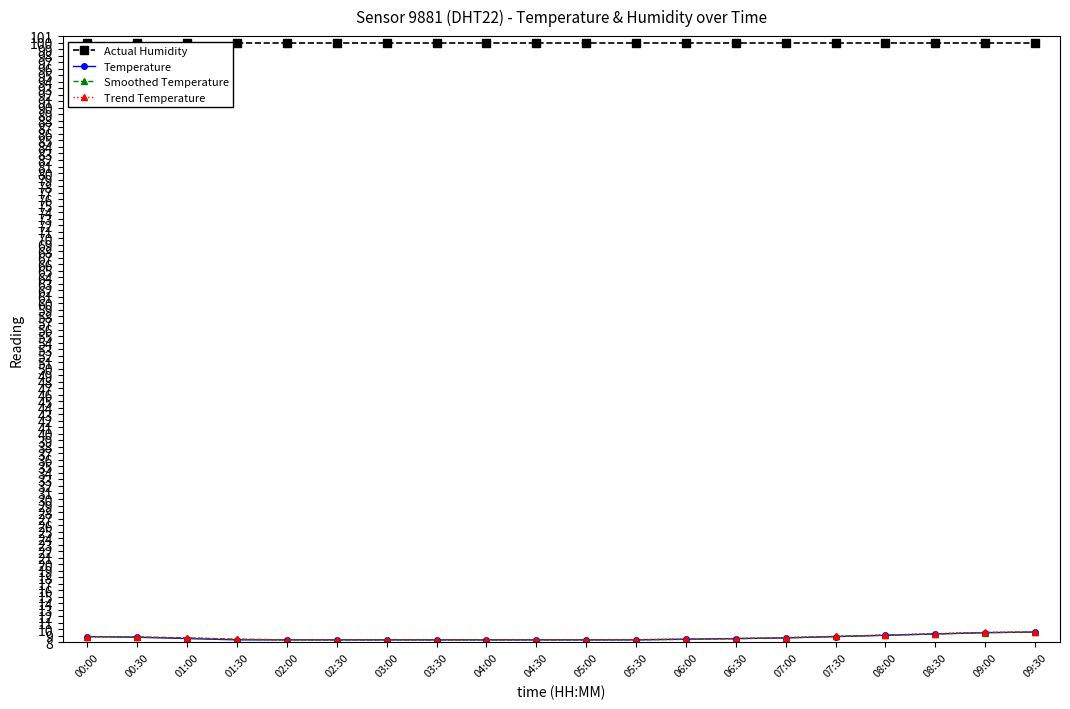

True or false: Smoothed Temperature and Trend Temperature intersect in this chart.

False